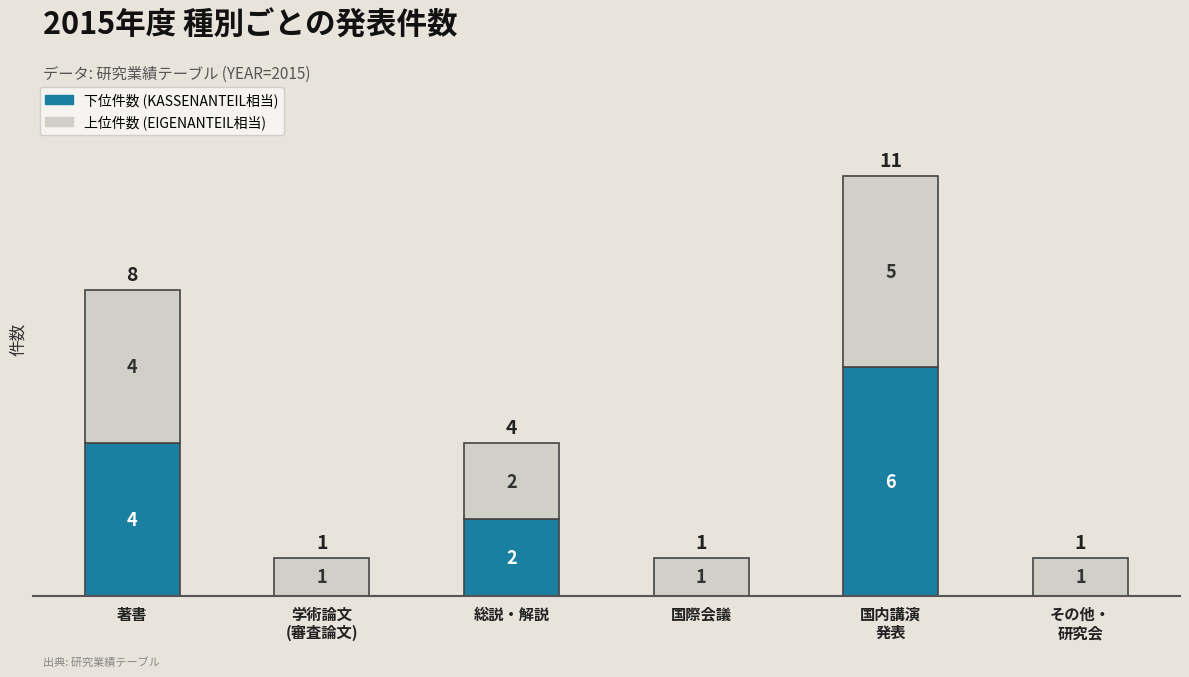

True or false: 下位件数 (KASSENANTEIL相当) has a value of -3 at 国際会議.

False